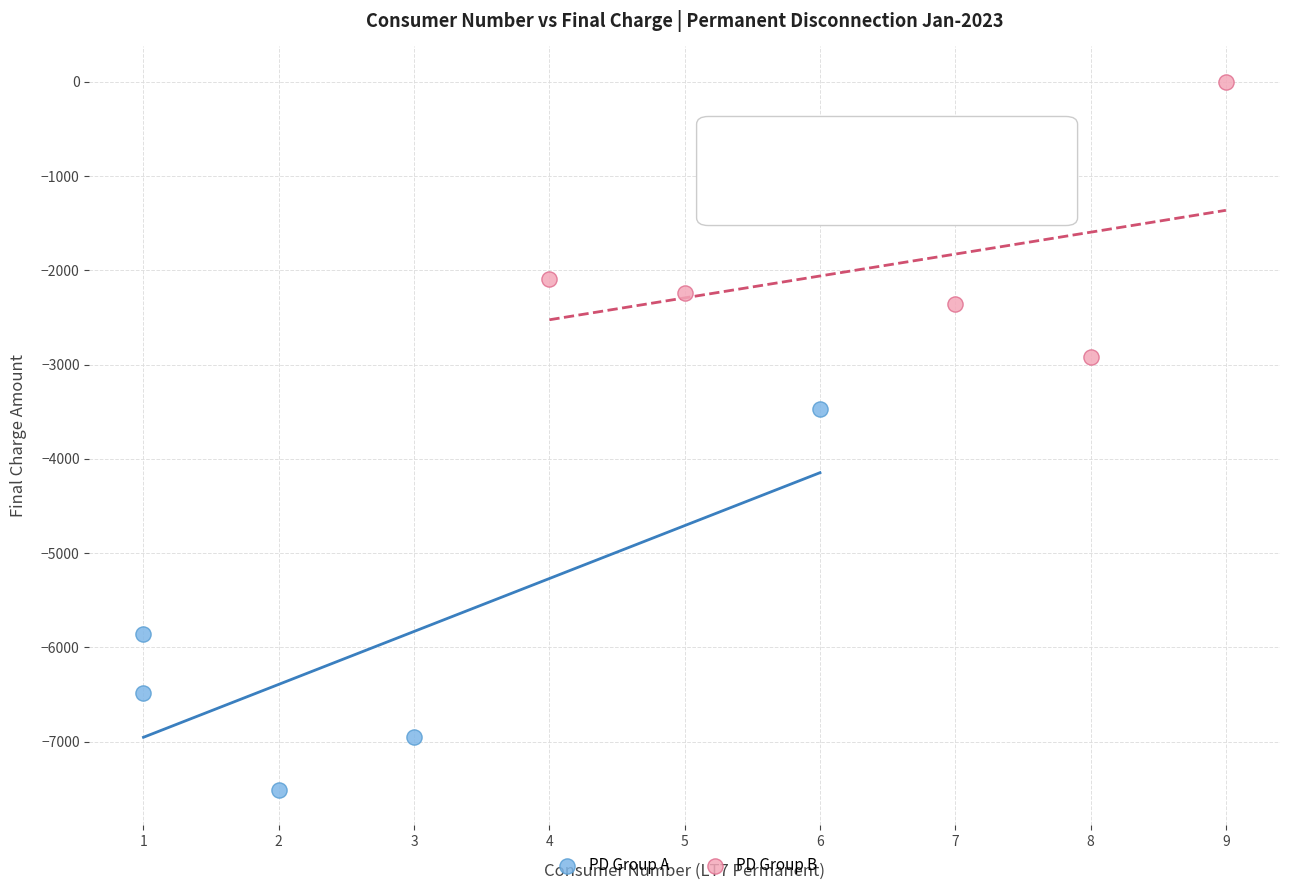

Which series has the largest Y range (max minus min)?

PD Group A